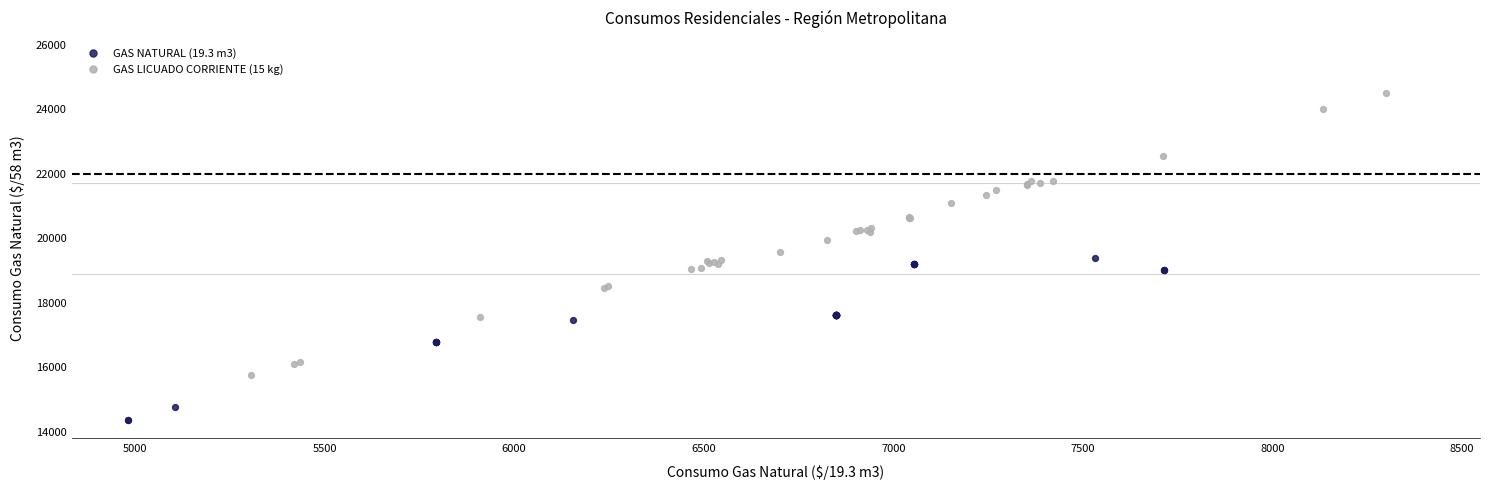

Which series has the largest Y range (max minus min)?

GAS LICUADO CORRIENTE (15 kg)